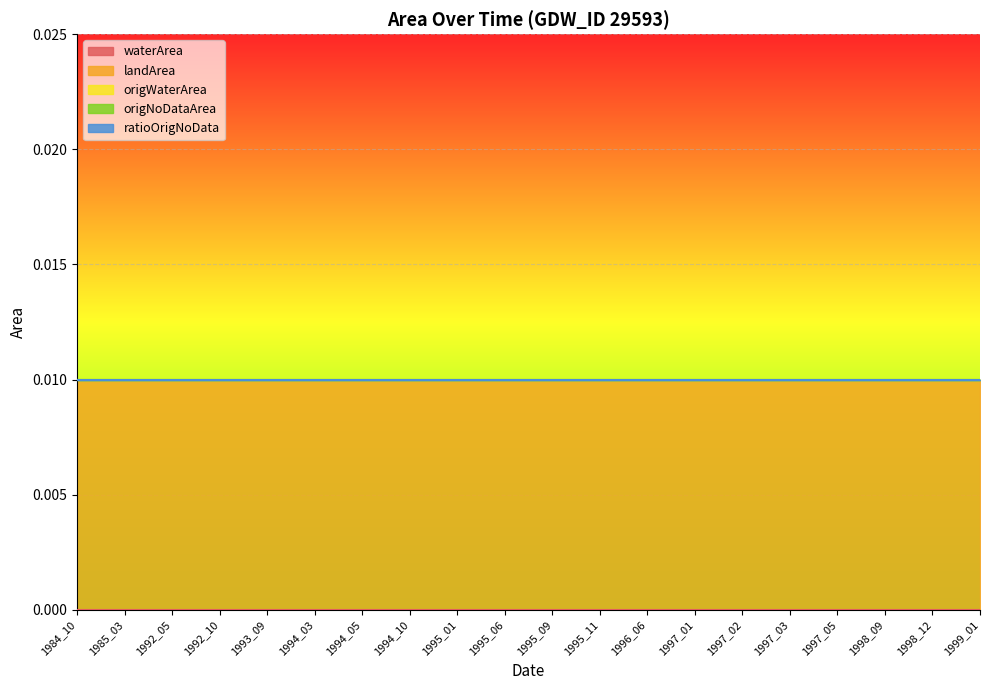

The ratioOrigNoData series shows 0.0 at 1995_01. True or false?

True